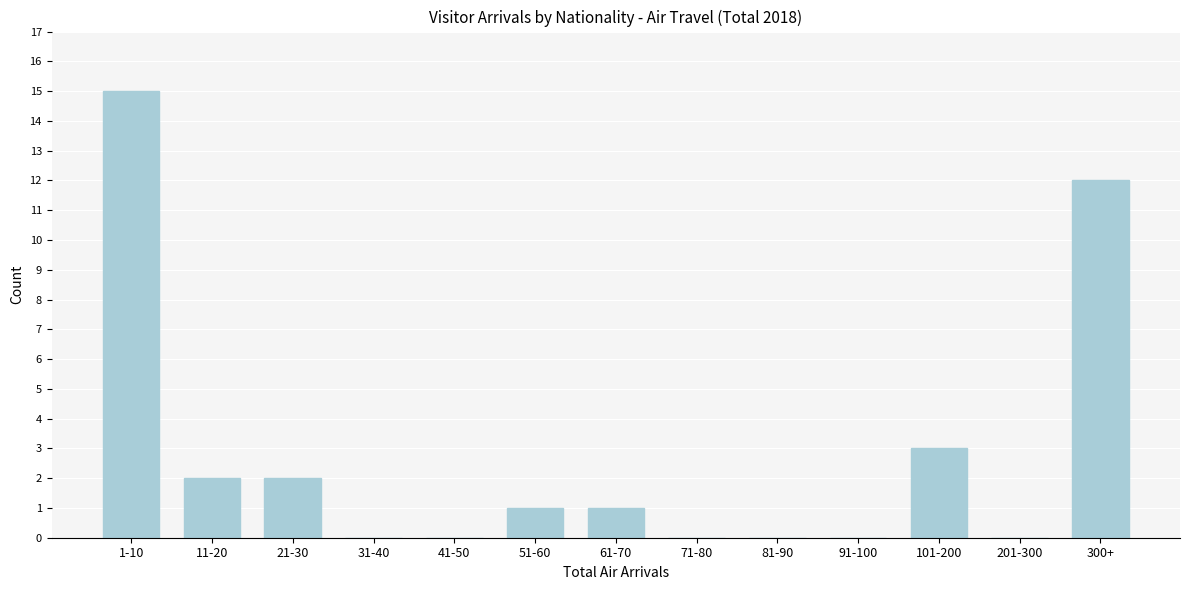

Reading left to right, what are all the values shown in this chart?

1-10=15	11-20=2	21-30=2	31-40=0	41-50=0	51-60=1	61-70=1	71-80=0	81-90=0	91-100=0	101-200=3	201-300=0	300+=12